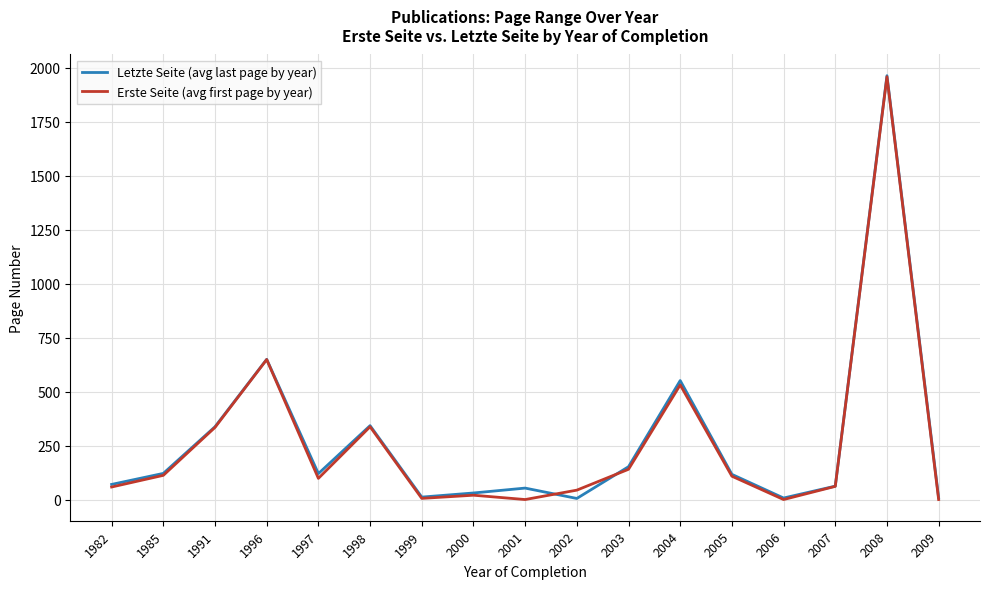

How many values in the Letzte Seite (avg last page by year) series exceed 117?

9